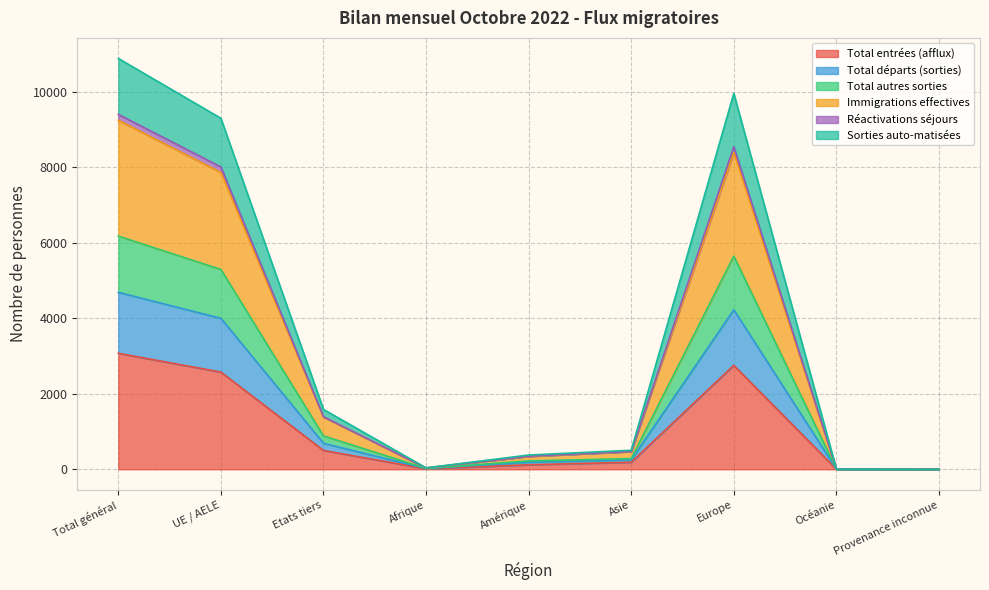

What is the highest value of the Total entrées (afflux) series?

3074